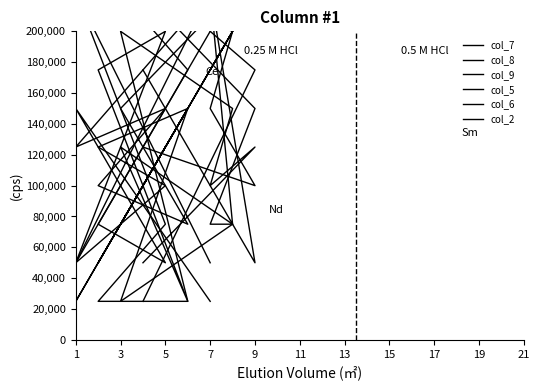

What is the value of the col_8 point at the 6th from the left?

25000